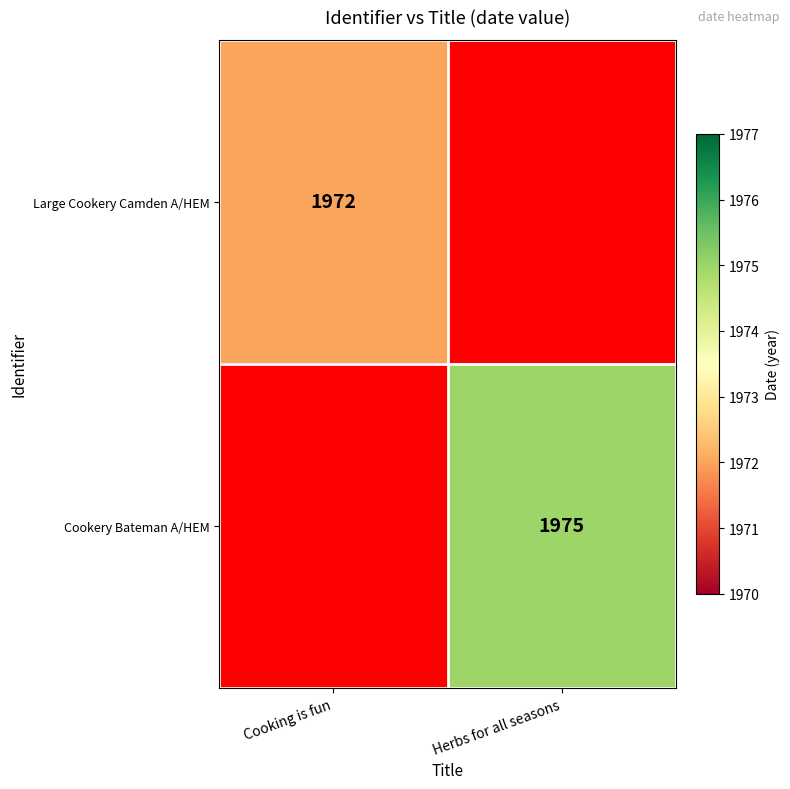

The value of Cookery Bateman A/HEM at Herbs for all seasons is 1975. True or false?

True